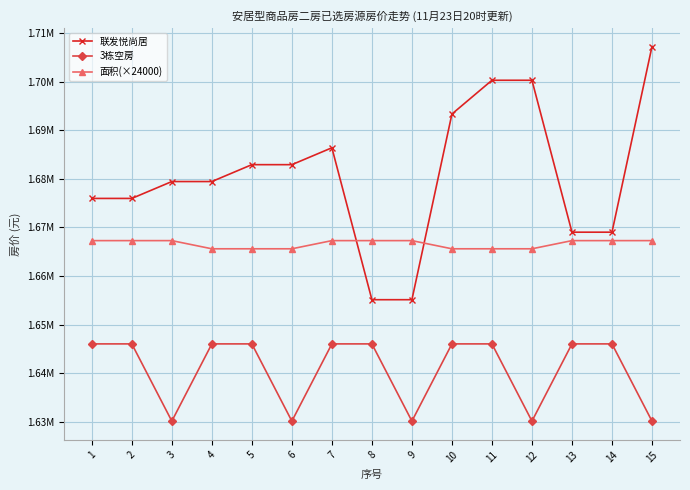

True or false: 3栋空房 has a value of 329222 at 2.

False